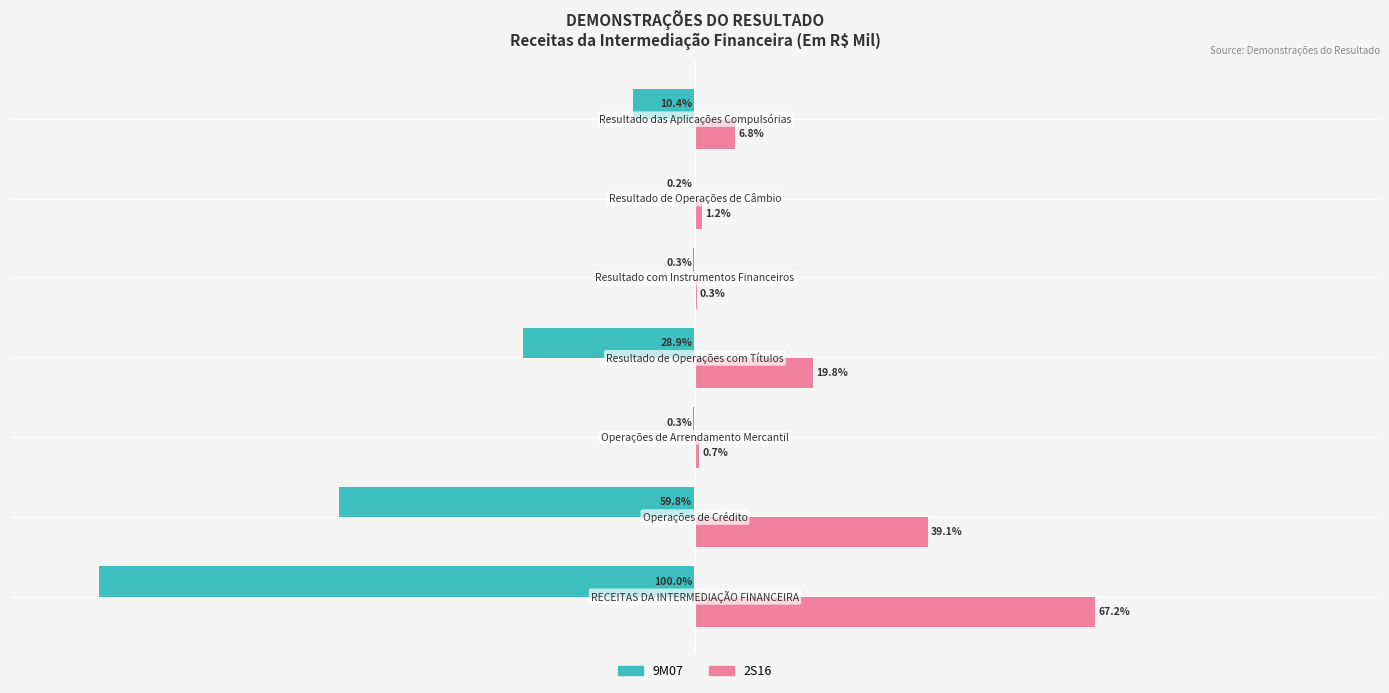

What are all the series names shown in the legend?

9M07, 2S16